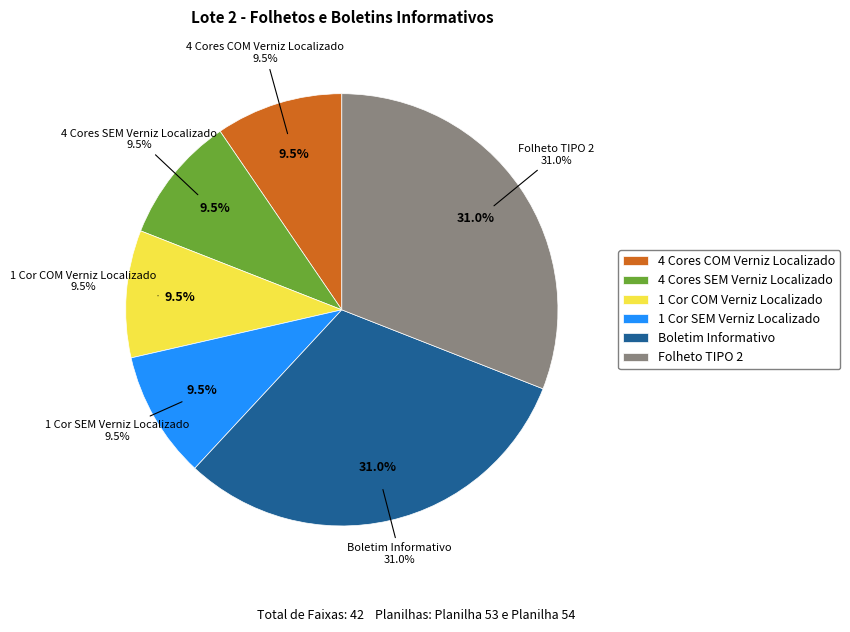

Which category has the biggest portion of the pie?

Boletim Informativo